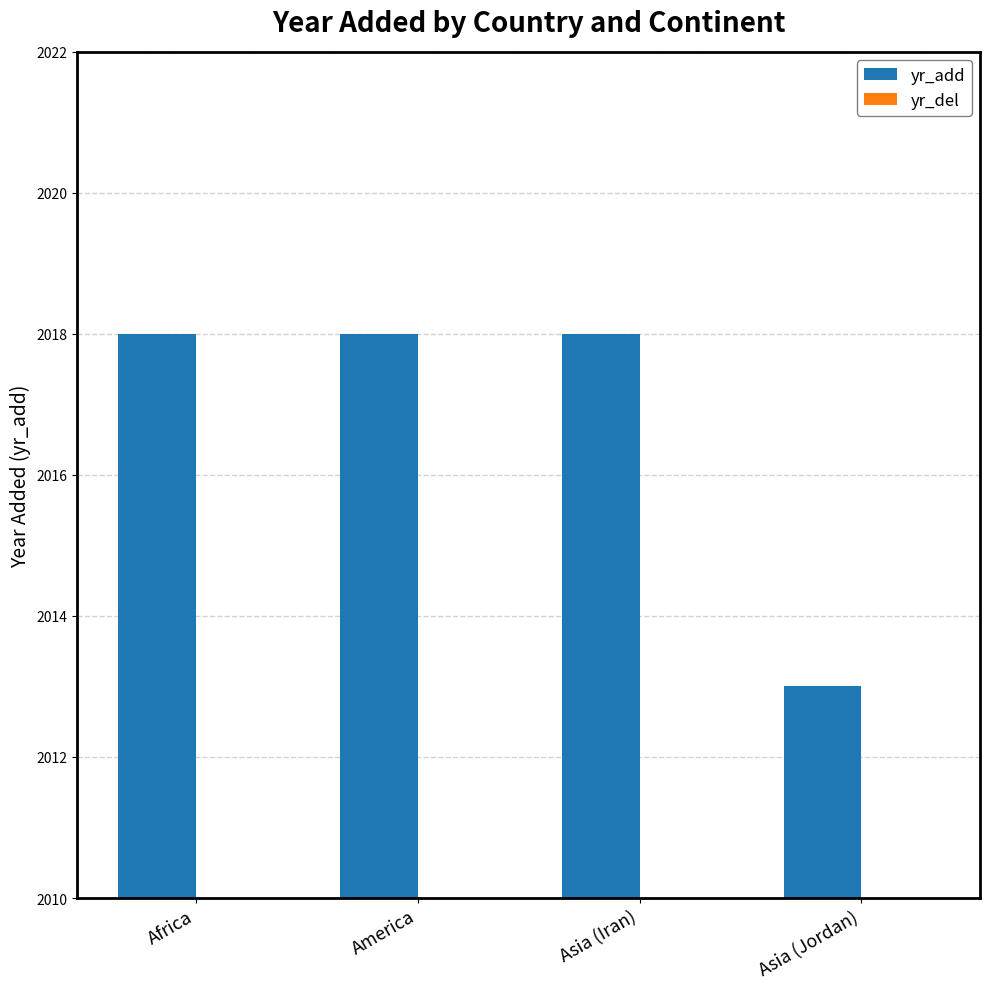

Is it true that the value at Africa is 3545?

False